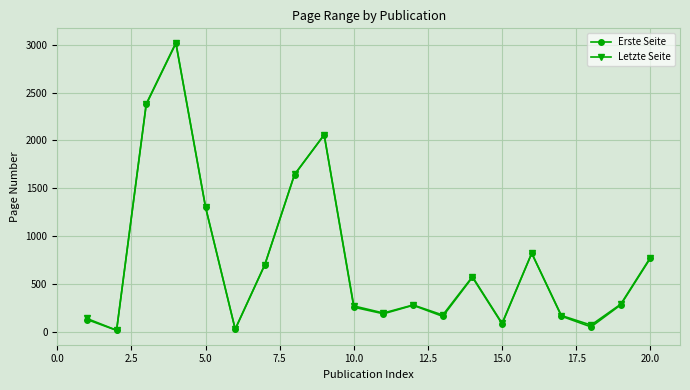

What is the highest value of the Letzte Seite series?

3021